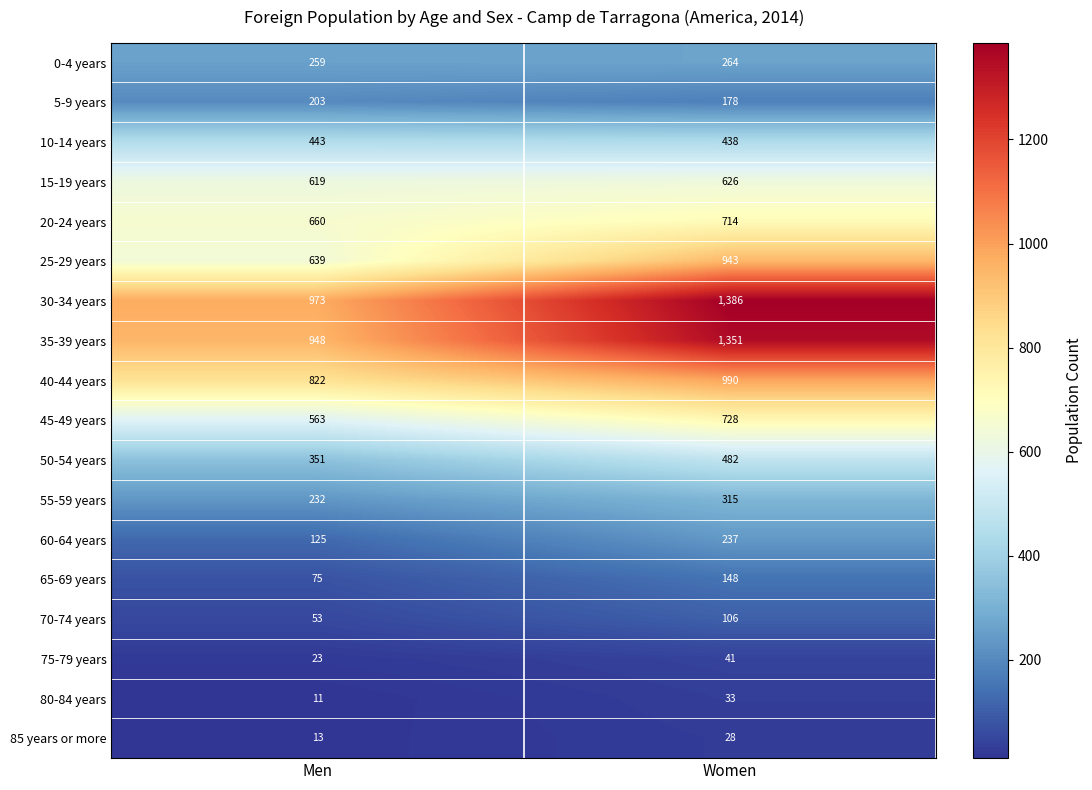

What is the sum of all 35-39 years values?

2299